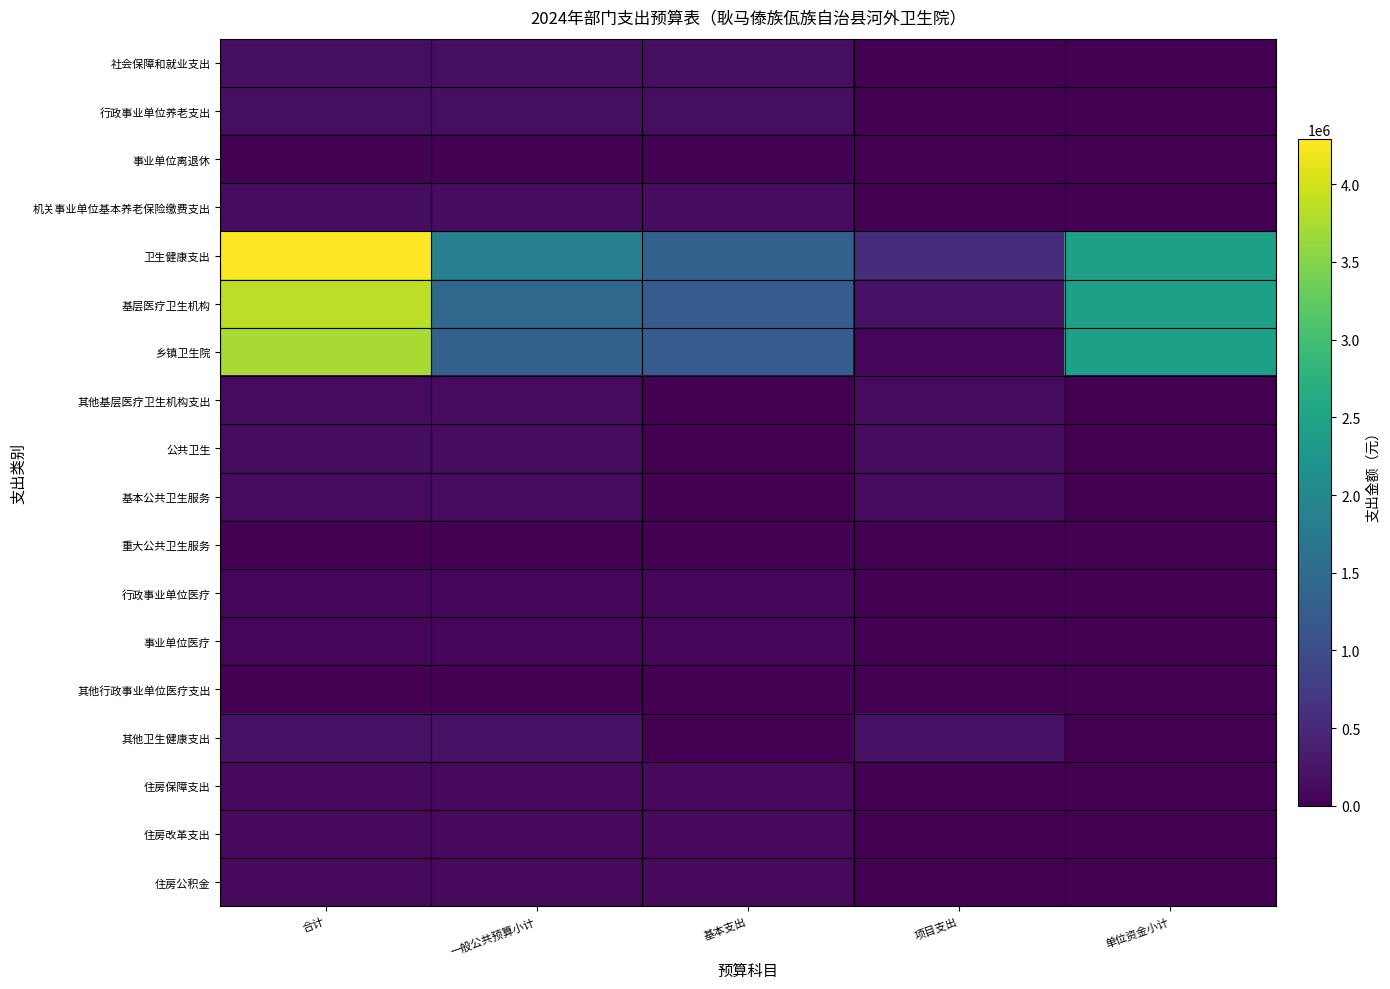

Rank the series by their maximum value, from lowest to highest.

其他行政事业单位医疗支出, 重大公共卫生服务, 事业单位离退休, 事业单位医疗, 行政事业单位医疗, 住房保障支出, 住房改革支出, 住房公积金, 基本公共卫生服务, 其他基层医疗卫生机构支出, 机关事业单位基本养老保险缴费支出, 公共卫生, 社会保障和就业支出, 行政事业单位养老支出, 其他卫生健康支出, 乡镇卫生院, 基层医疗卫生机构, 卫生健康支出